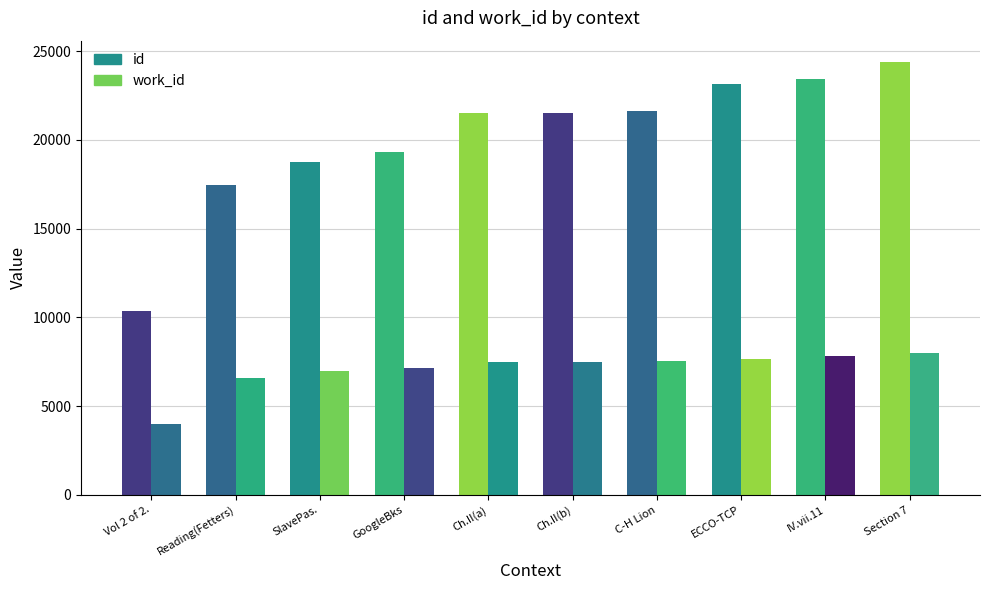

What are all the series names shown in the legend?

id, work_id